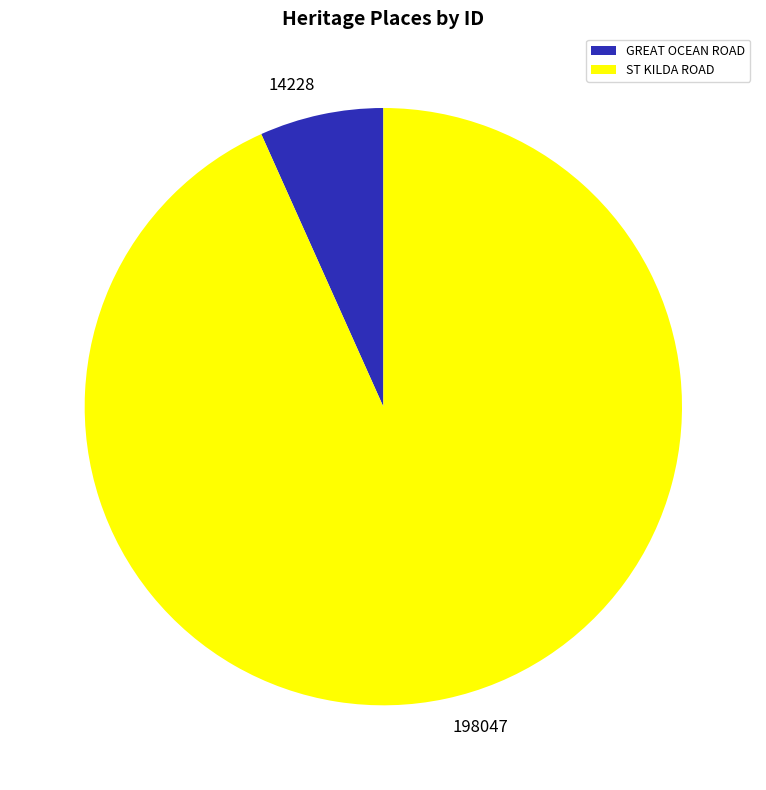

How many segments does this pie chart have?

2